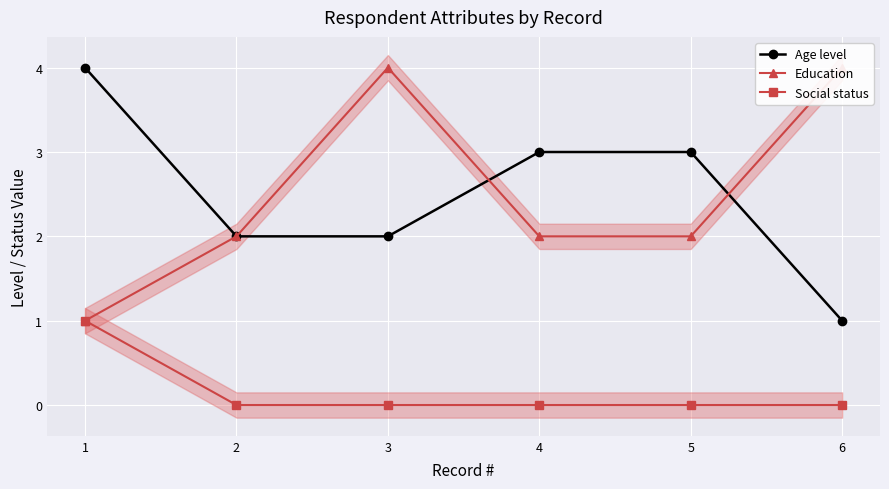

Reading left to right, list all the values displayed in this chart.

Age level: 1=4	2=2	3=2	4=3	5=3	6=1
Education: 1=1	2=2	3=4	4=2	5=2	6=4
Social status: 1=1	2=0	3=0	4=0	5=0	6=0